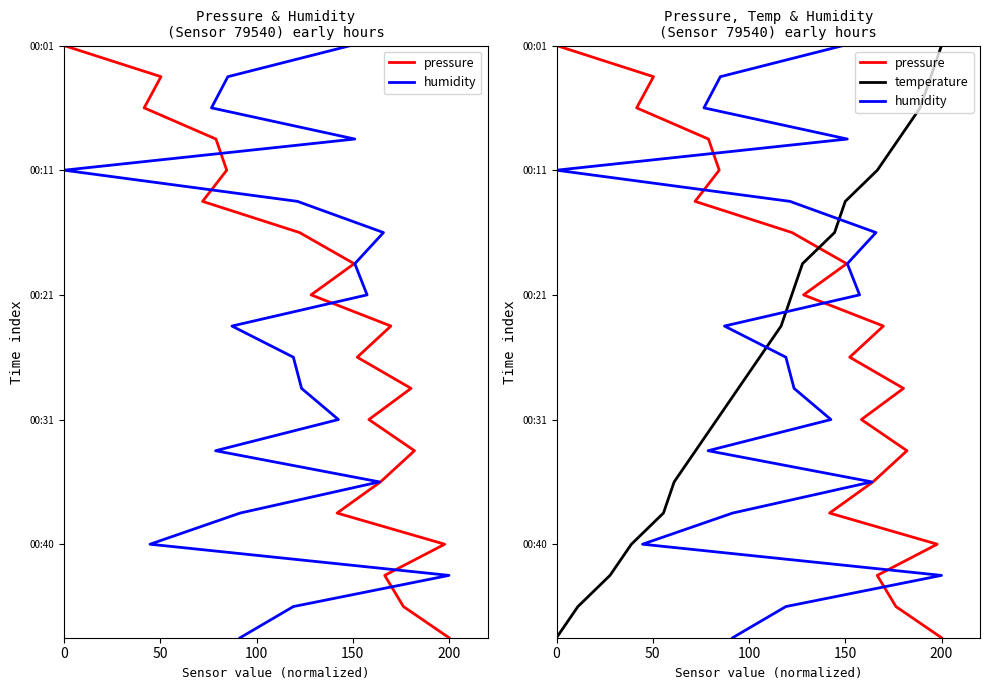

Does the chart have visible grid lines?

No